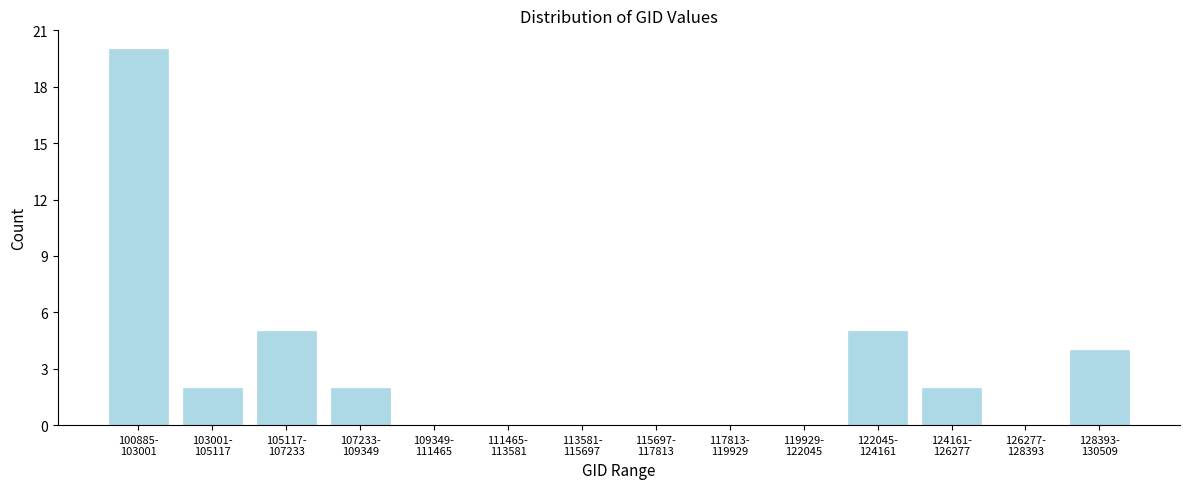

What is the sum of all values?

40